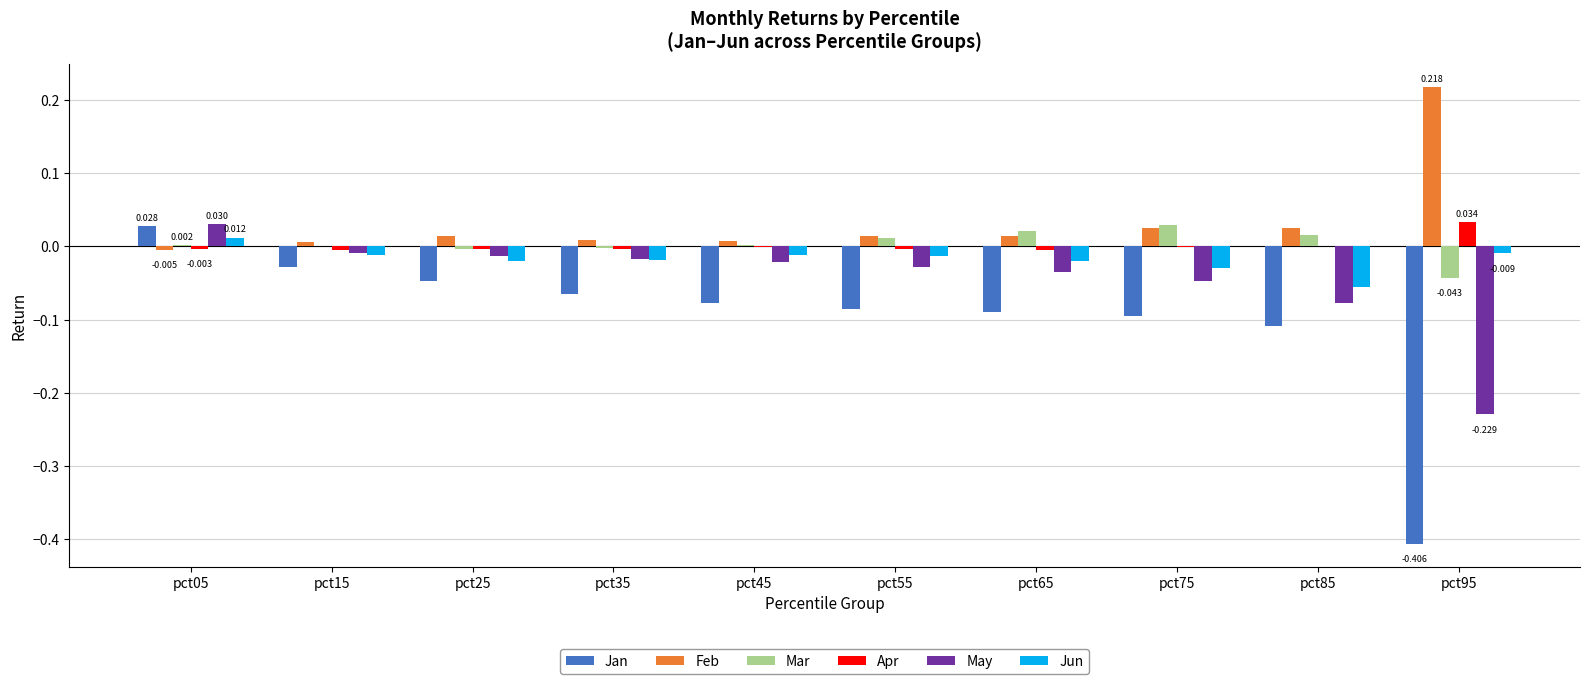

How many data points in Jun are above 0?

1